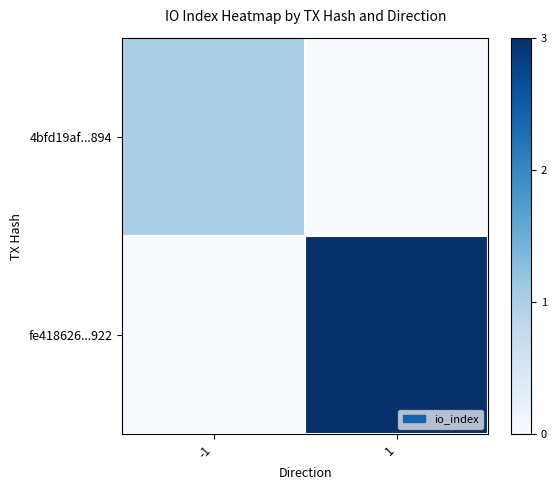

Count the number of data series in this chart.

2